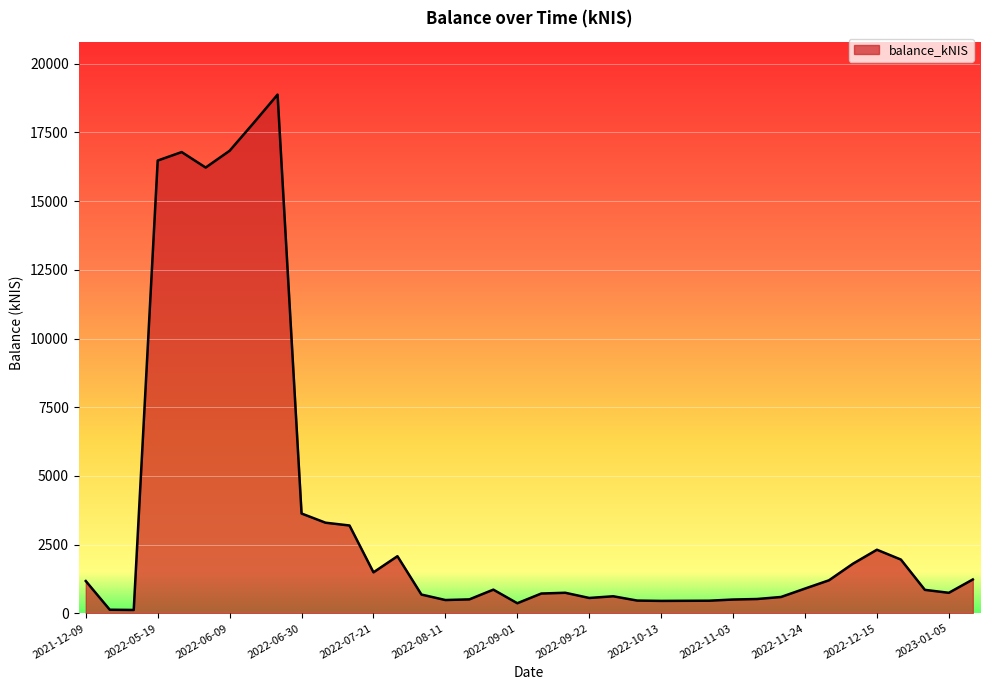

Count the number of values greater than 861.

19